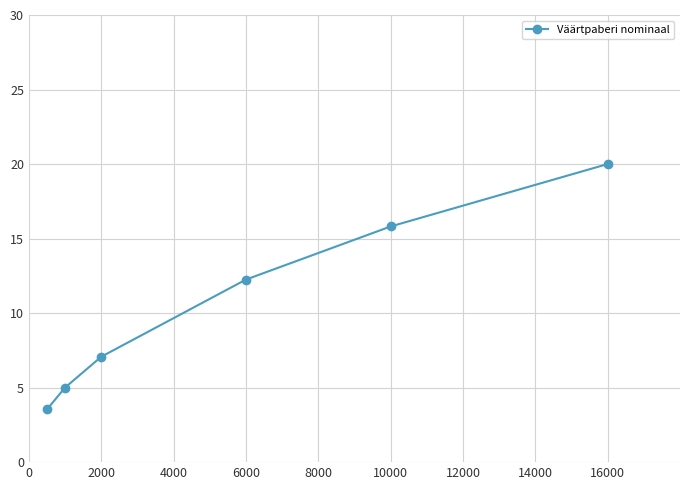

What is the difference between the maximum and minimum values?

16.5